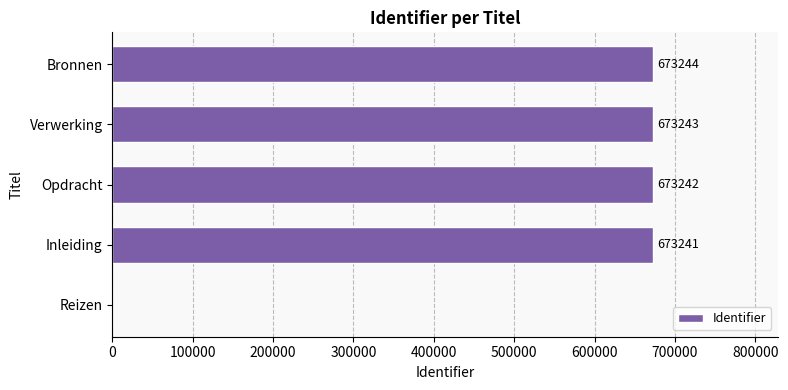

What is the sum of all values?

2692970